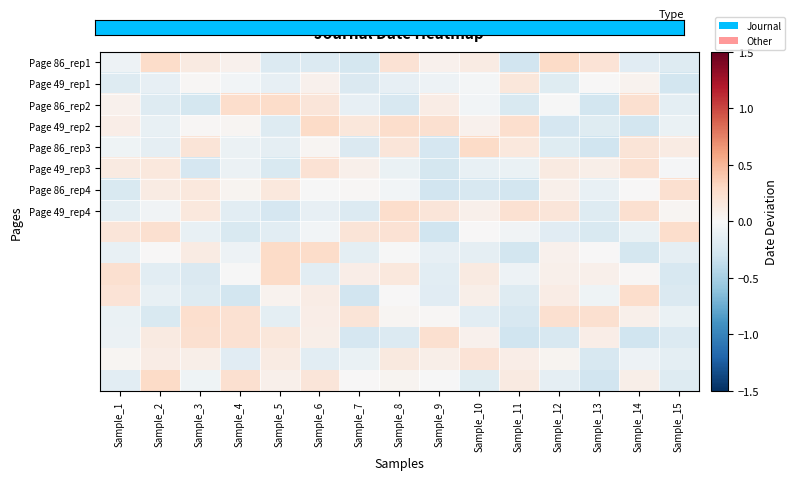

Which series has the largest range (max minus min)?

Page 86_rep3